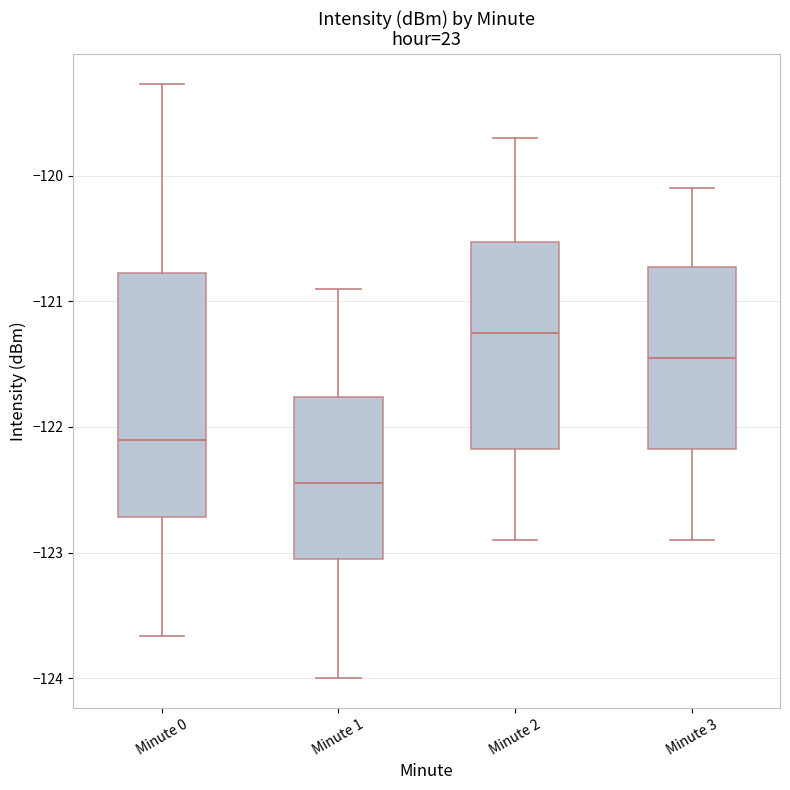

Where does the lower whisker of the box for Minute 2 end on the y-axis? The values are not printed on the chart, so give them approximately, as read against the axis.

-122.9